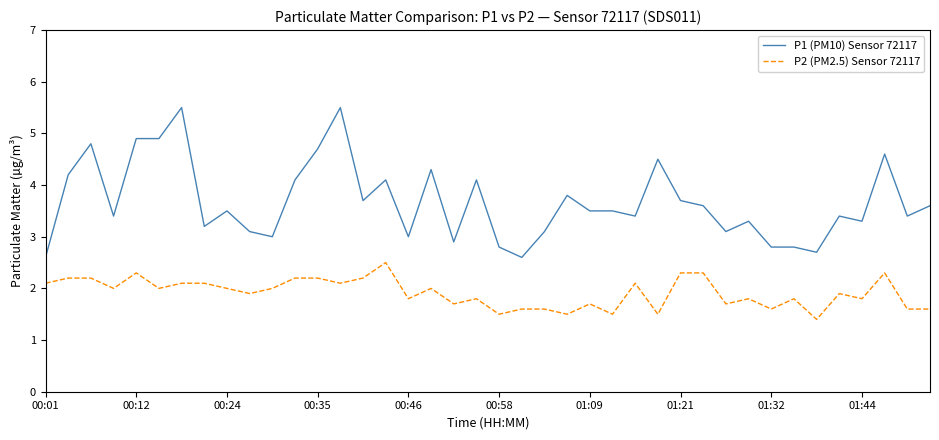

Reading left to right, transcribe all the data shown in this chart.

P1 (PM10) Sensor 72117: 2.6	4.2	4.8	3.4	4.9	4.9	5.5	3.2	3.5	3.1	3.0	4.1	4.7	5.5	3.7	4.1	3.0	4.3	2.9	4.1	2.8	2.6	3.1	3.8	3.5	3.5	3.4	4.5	3.7	3.6	3.1	3.3	2.8	2.8	2.7	3.4	3.3	4.6	3.4	3.6
P2 (PM2.5) Sensor 72117: 2.1	2.2	2.2	2.0	2.3	2.0	2.1	2.1	2.0	1.9	2.0	2.2	2.2	2.1	2.2	2.5	1.8	2.0	1.7	1.8	1.5	1.6	1.6	1.5	1.7	1.5	2.1	1.5	2.3	2.3	1.7	1.8	1.6	1.8	1.4	1.9	1.8	2.3	1.6	1.6